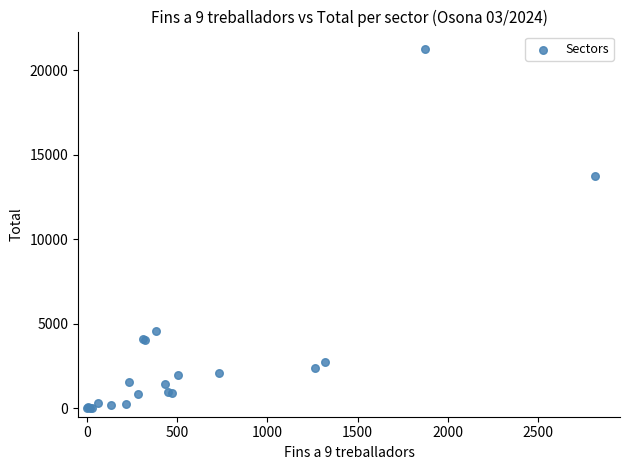

What Y value in the scatter plot is closest to 10607?

13720